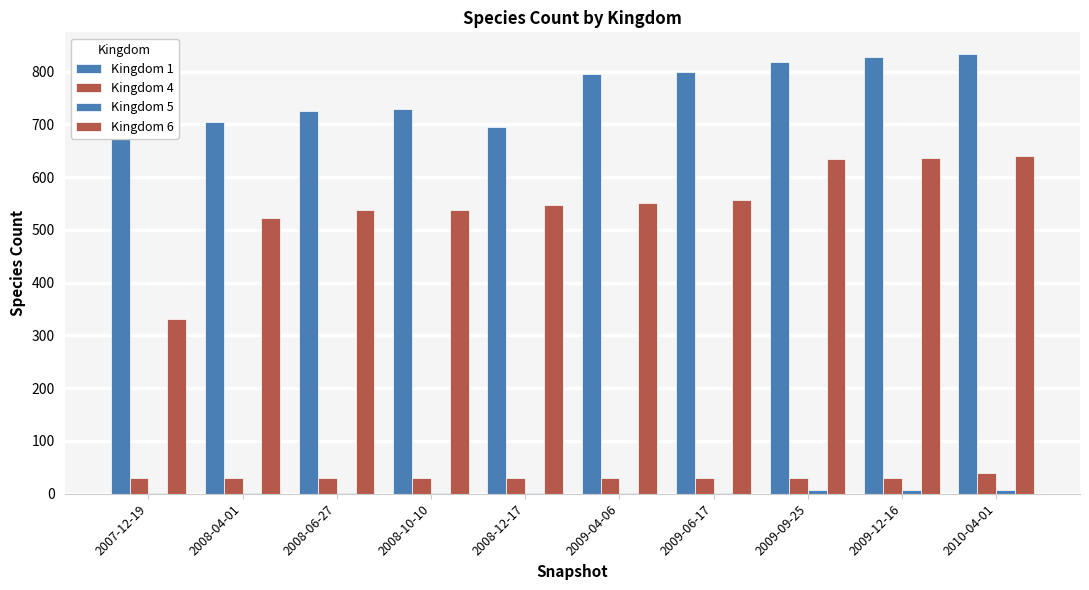

What is the value of the Kingdom 5 bar at the 1st from the left?

2